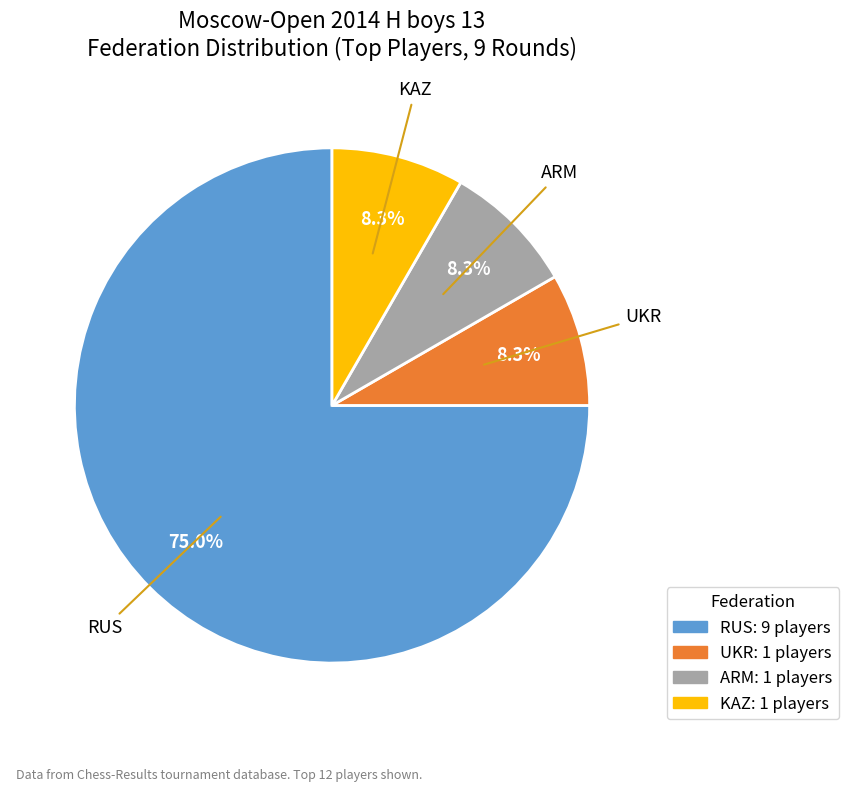

To the nearest percent, what is the difference between the largest and smallest slice percentages?

67%